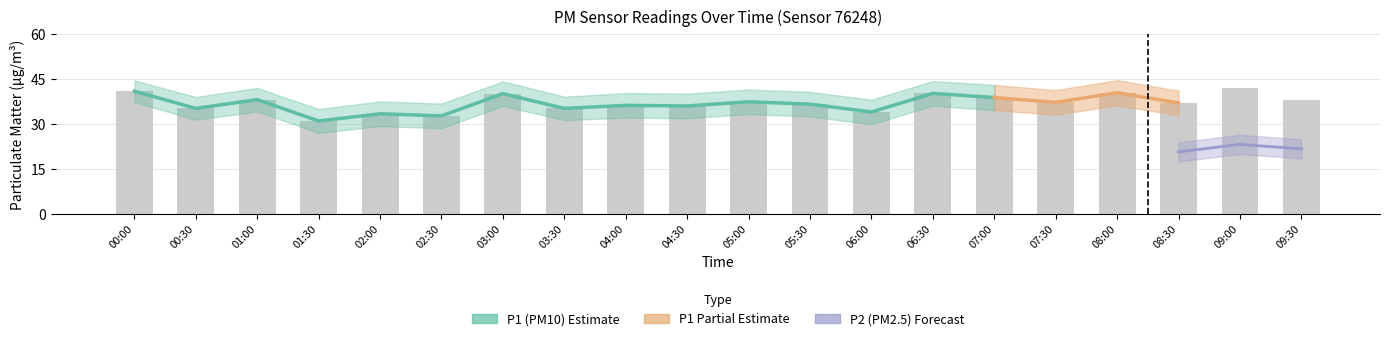

What is the label of the 9th bar from the left?

04:00